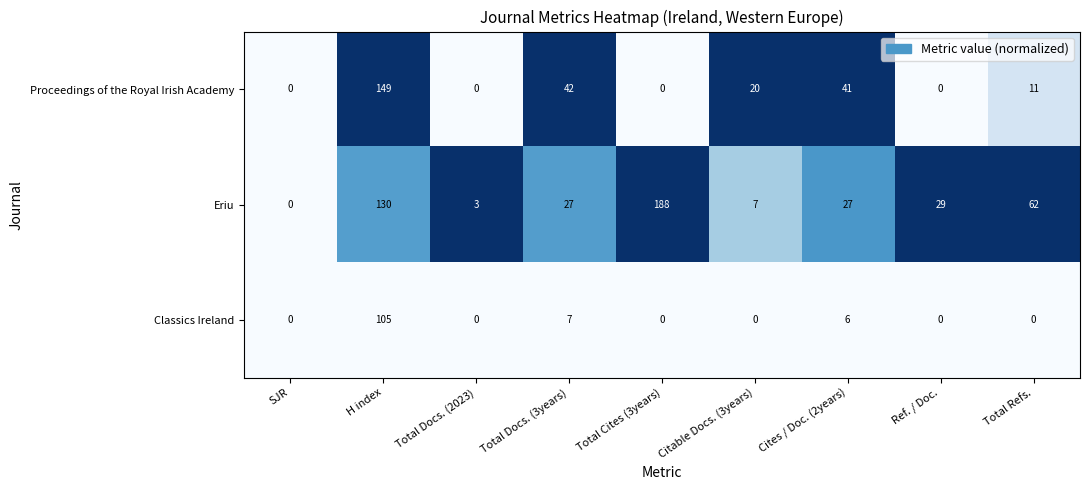

What is the greatest value displayed?

188